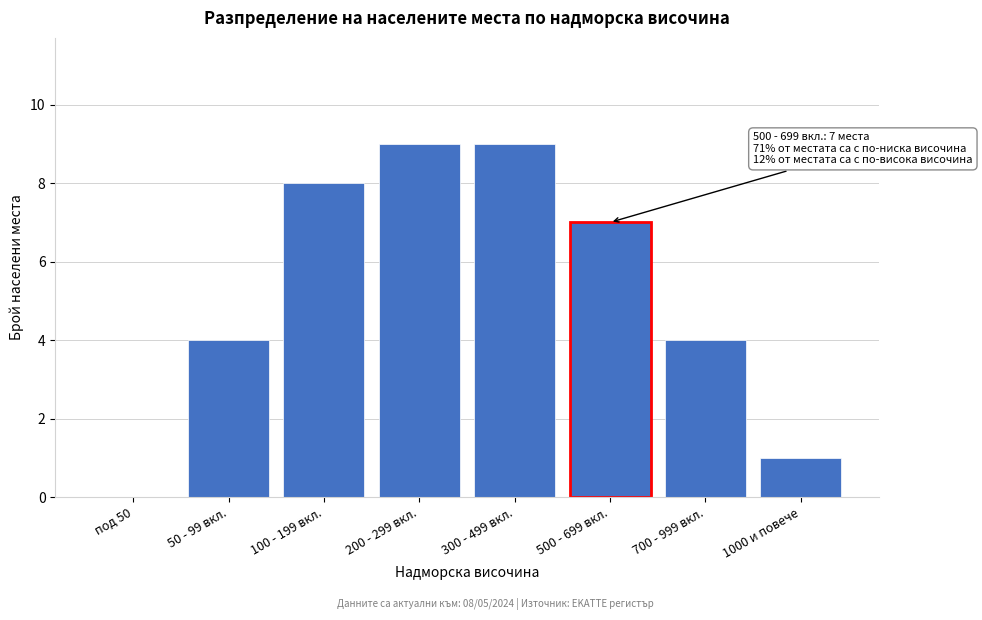

Reading left to right, transcribe all the data shown in this chart.

под 50=0	50 - 99 вкл.=4	100 - 199 вкл.=8	200 - 299 вкл.=9	300 - 499 вкл.=9	500 - 699 вкл.=7	700 - 999 вкл.=4	1000 и повече=1